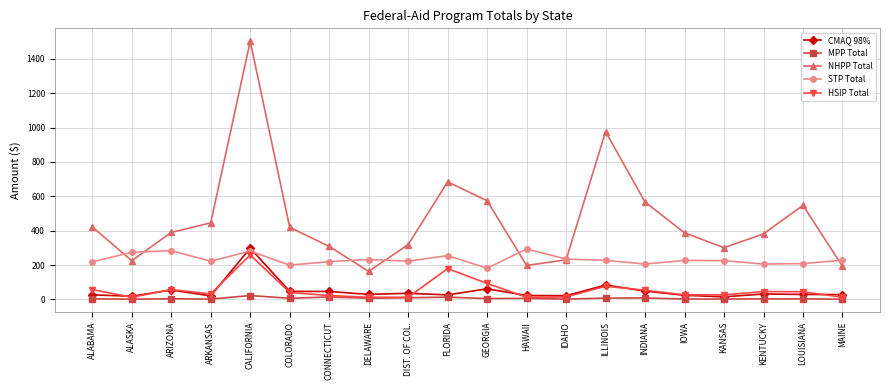

True or false: STP Total has more than 1 points higher than both neighbors.

True